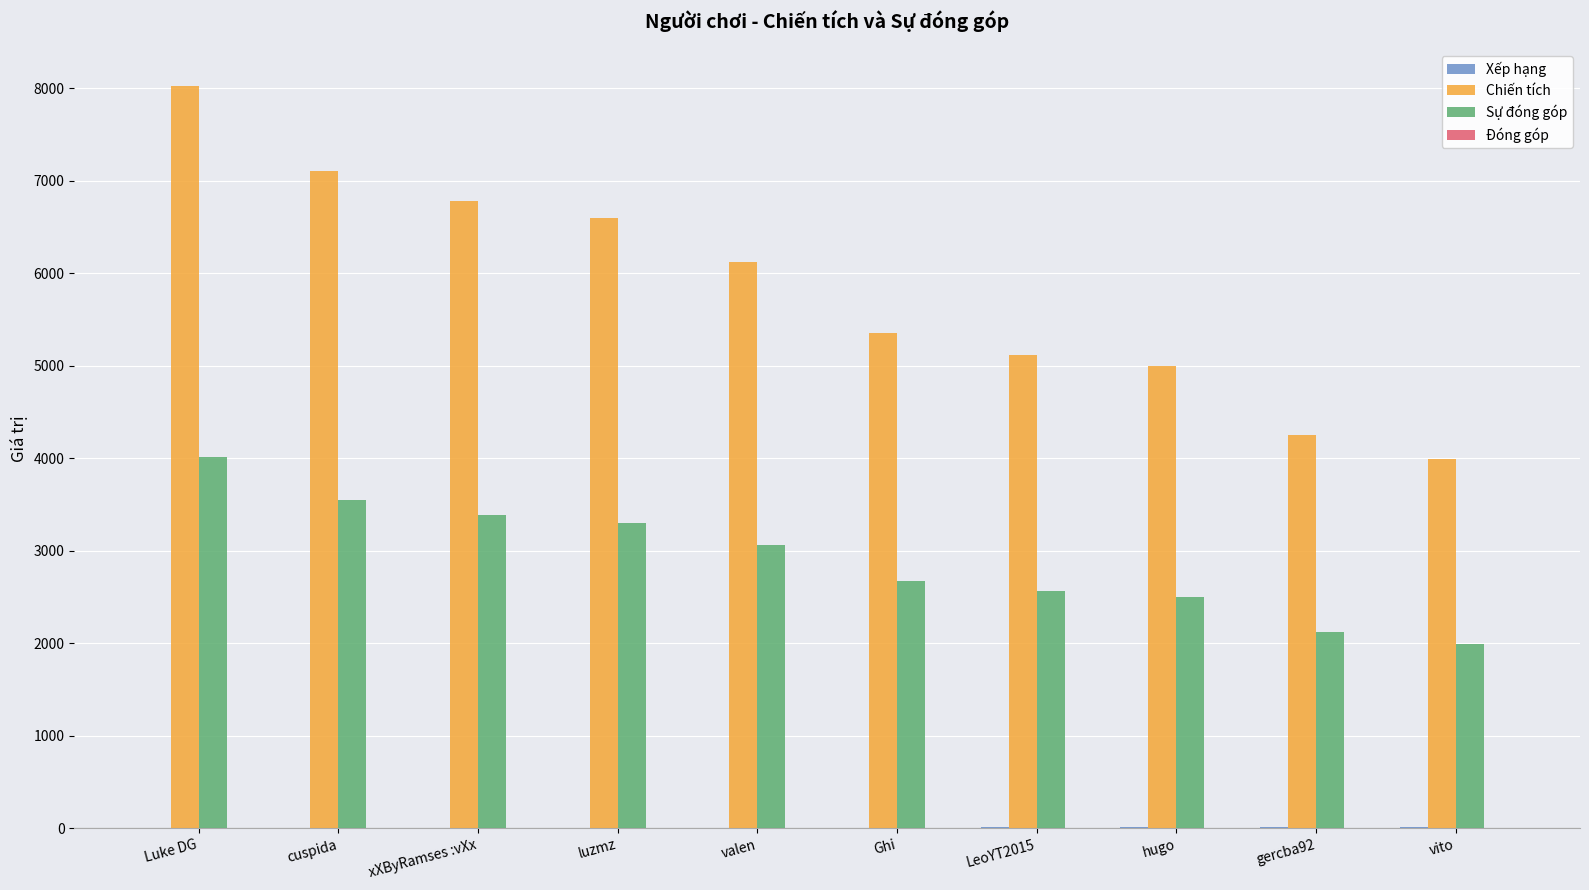

At which label does Chiến tích reach its peak?

Luke DG